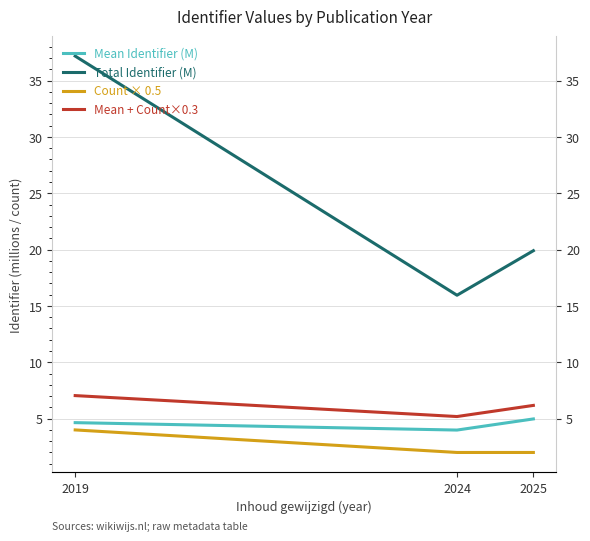

What is the difference between the highest and lowest values at 2019?

33.2